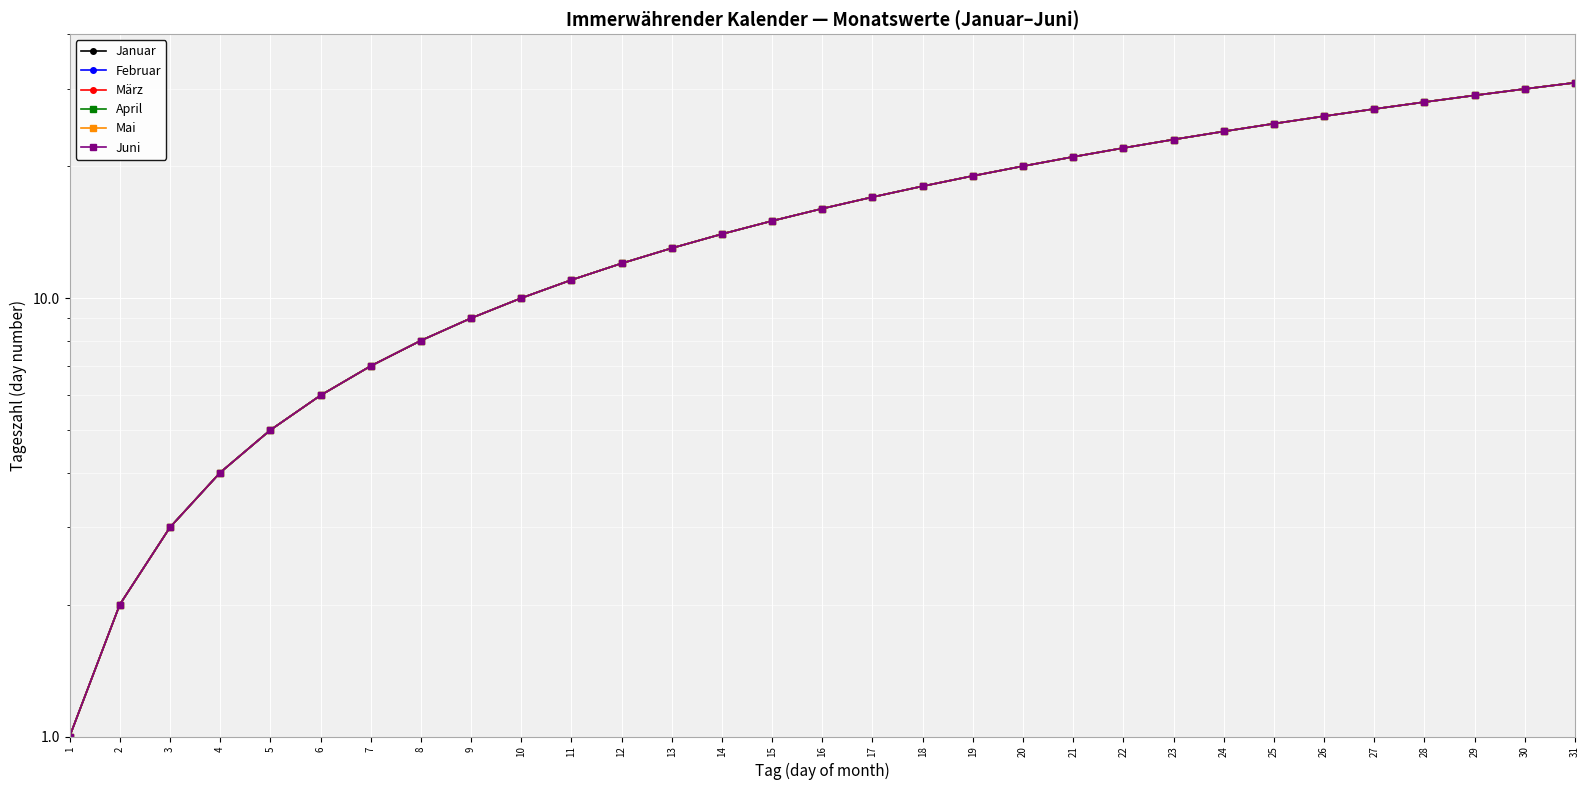

What are all the series names shown in the legend?

Januar, Februar, März, April, Mai, Juni